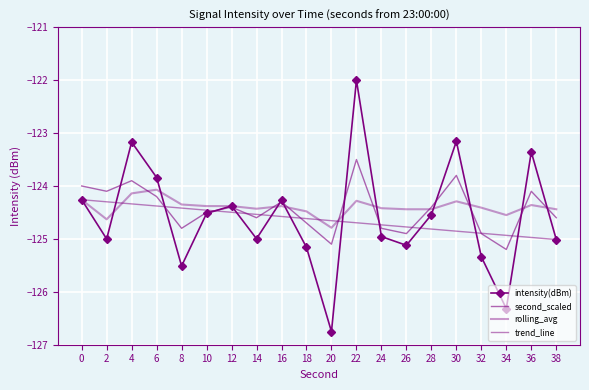

What is the value of the intensity(dBm) point at the 18th from the left?

-126.3